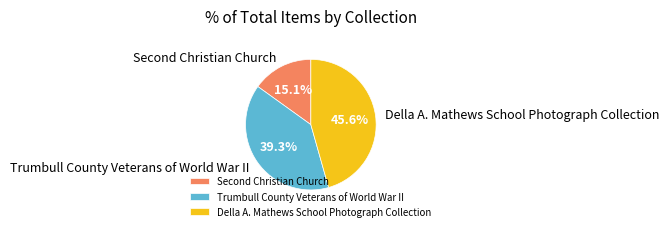

How many slices are in this pie chart?

3